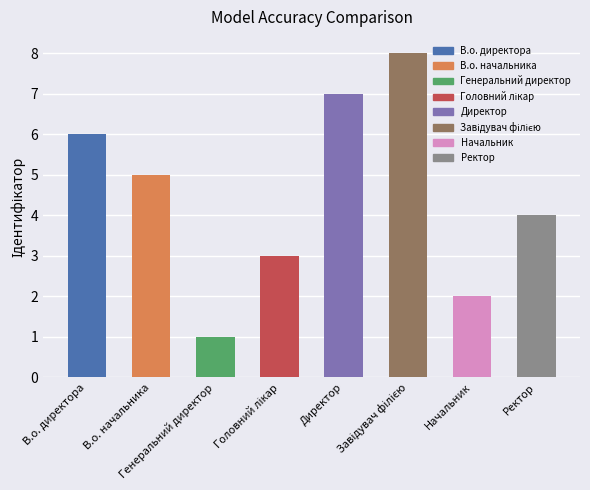

Where is the data nearest to the value 4?

Ректор